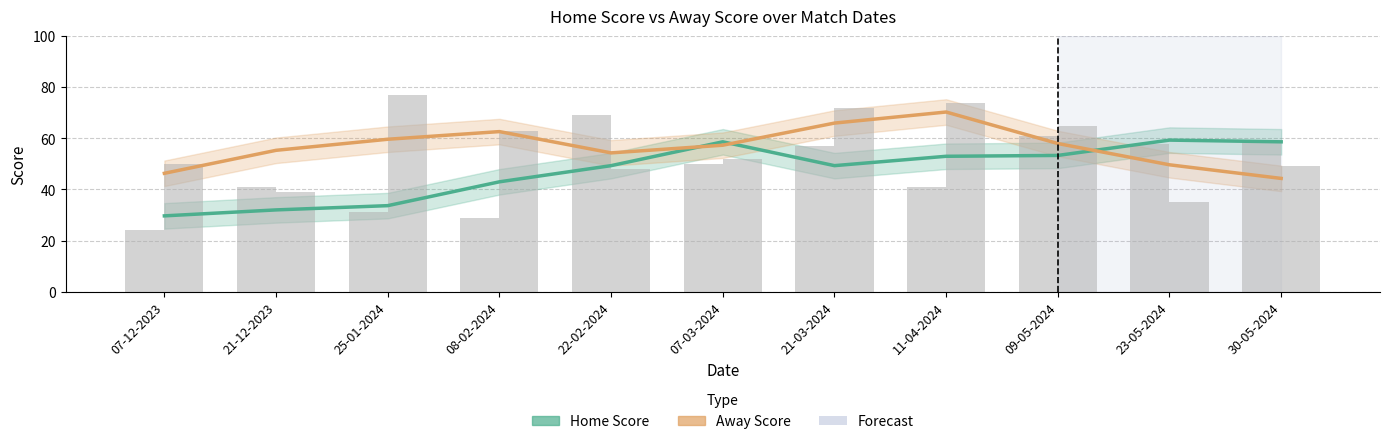

How many groups of bars are there?

11